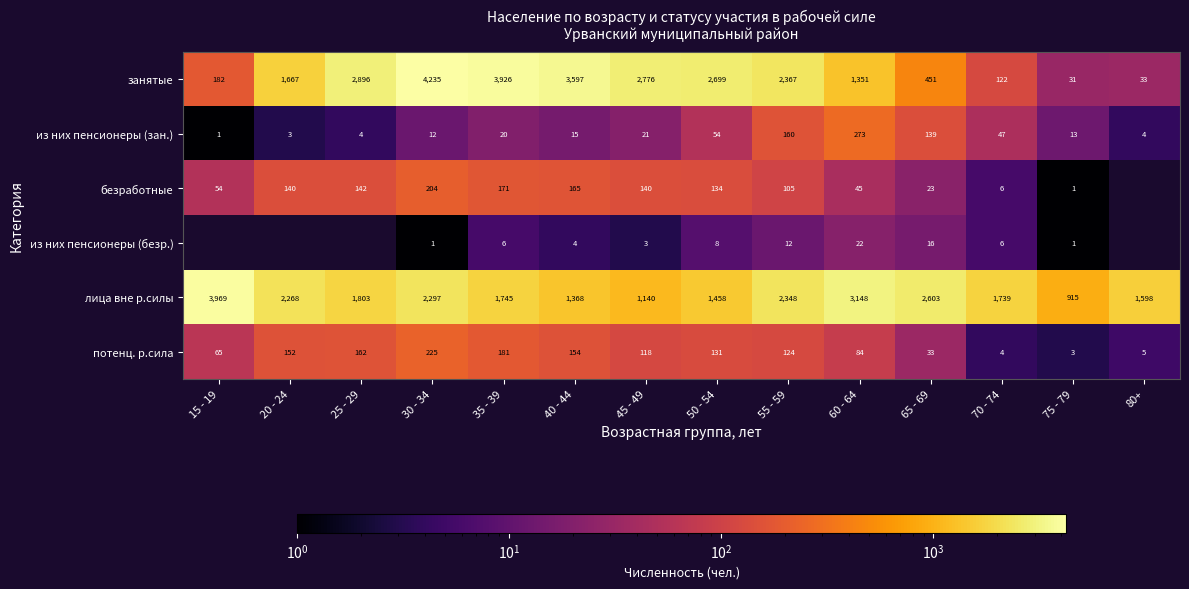

Rank the categories by потенц. р.сила value from highest to lowest.

30 - 34, 35 - 39, 25 - 29, 40 - 44, 20 - 24, 50 - 54, 55 - 59, 45 - 49, 60 - 64, 15 - 19, 65 - 69, 80+, 70 - 74, 75 - 79